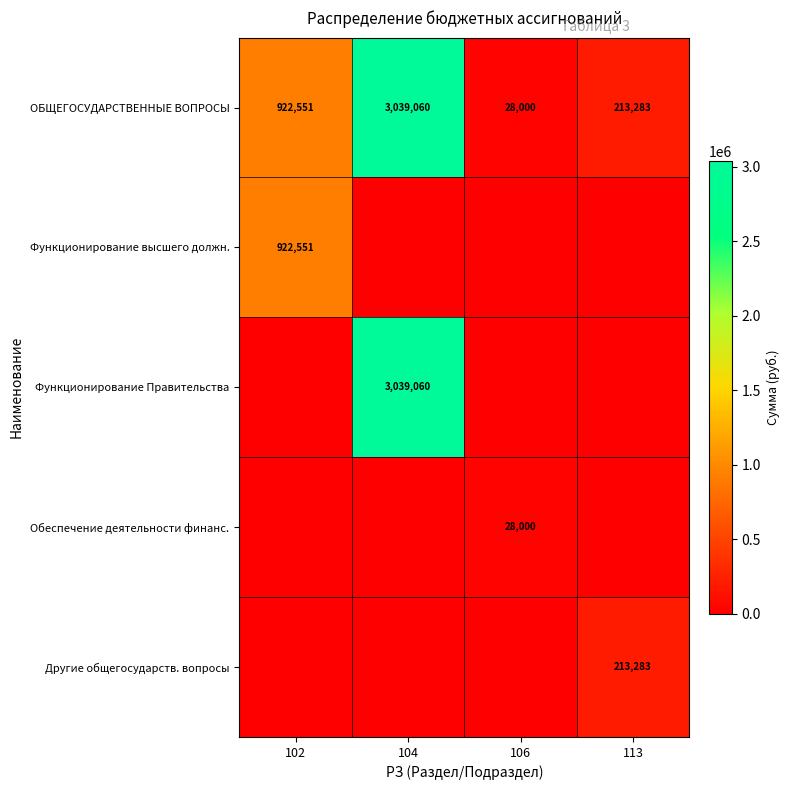

Is the value of Функционирование высшего должн. at 102 greater than the value of Функционирование Правительства at 104?

No